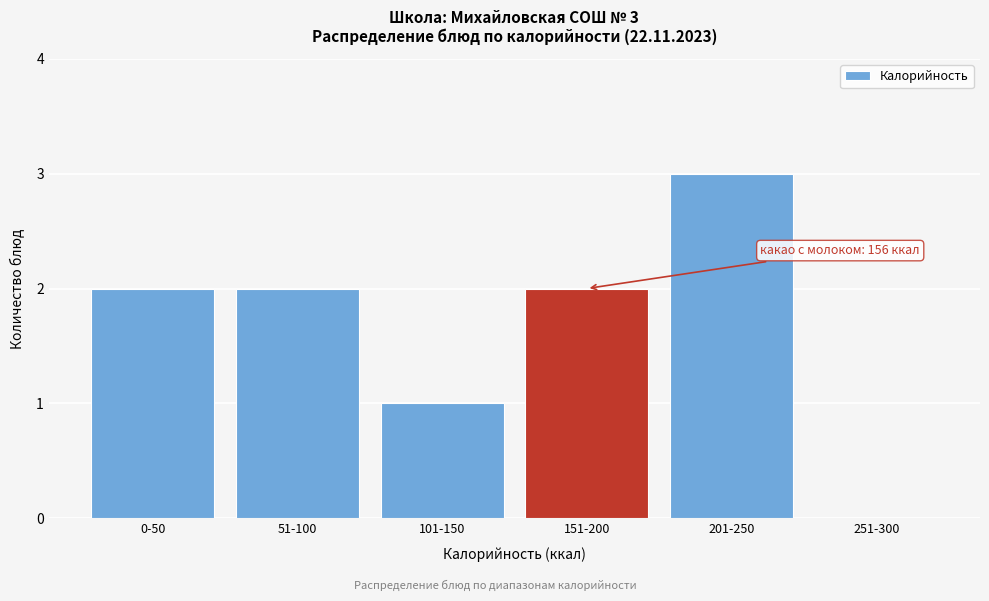

Reading right to left, what are all the values shown in this chart?

251-300=0	201-250=3	151-200=2	101-150=1	51-100=2	0-50=2